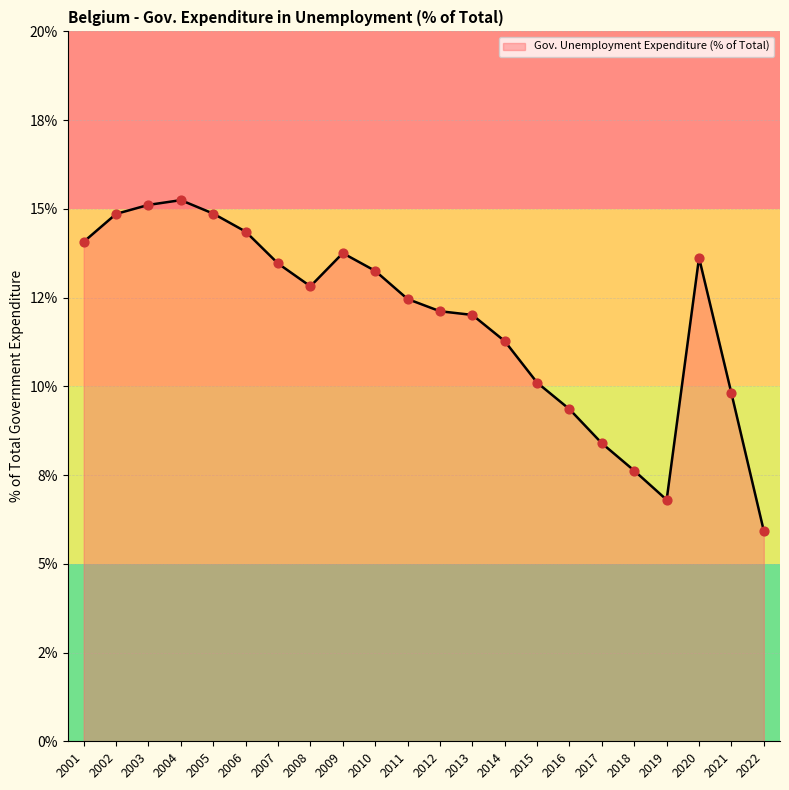

What is the change in value from 2009 to 2011?

-1.3